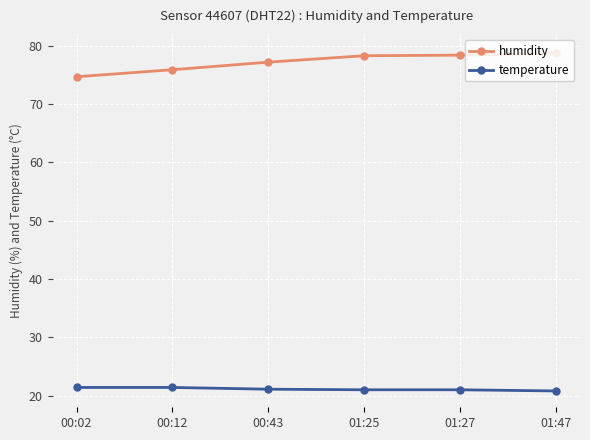

Count the temperature values in the range 21 to 22.

5